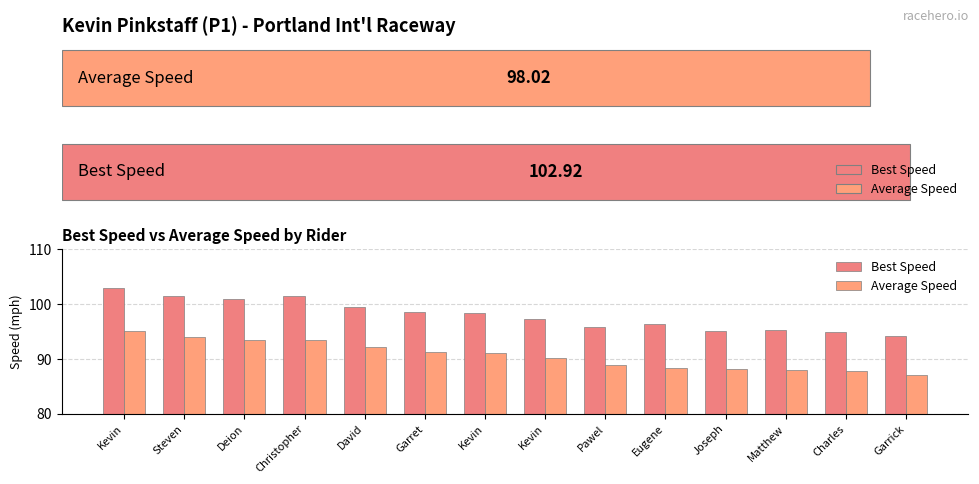

What is the value of the Average Speed bar at the 2nd from the left?

93.9